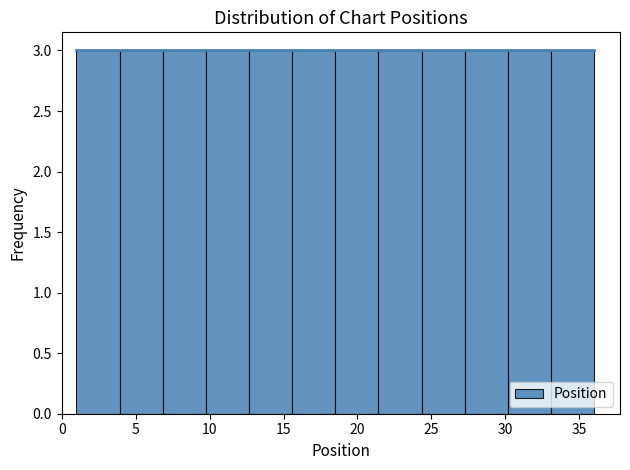

Reading left to right, transcribe this chart: for each bar, give the range it covers on the x-axis and its height. Neither the bar edges nor the heights are printed on the chart, so give them approximately, as read against the axes.

1.0 to 4.0: 3
4.0 to 7.0: 3
7.0 to 10.0: 3
10.0 to 12.5: 3
12.5 to 15.5: 3
15.5 to 18.5: 3
18.5 to 21.5: 3
21.5 to 24.5: 3
24.5 to 27.5: 3
27.5 to 30.0: 3
30.0 to 33.0: 3
33.0 to 36.0: 3